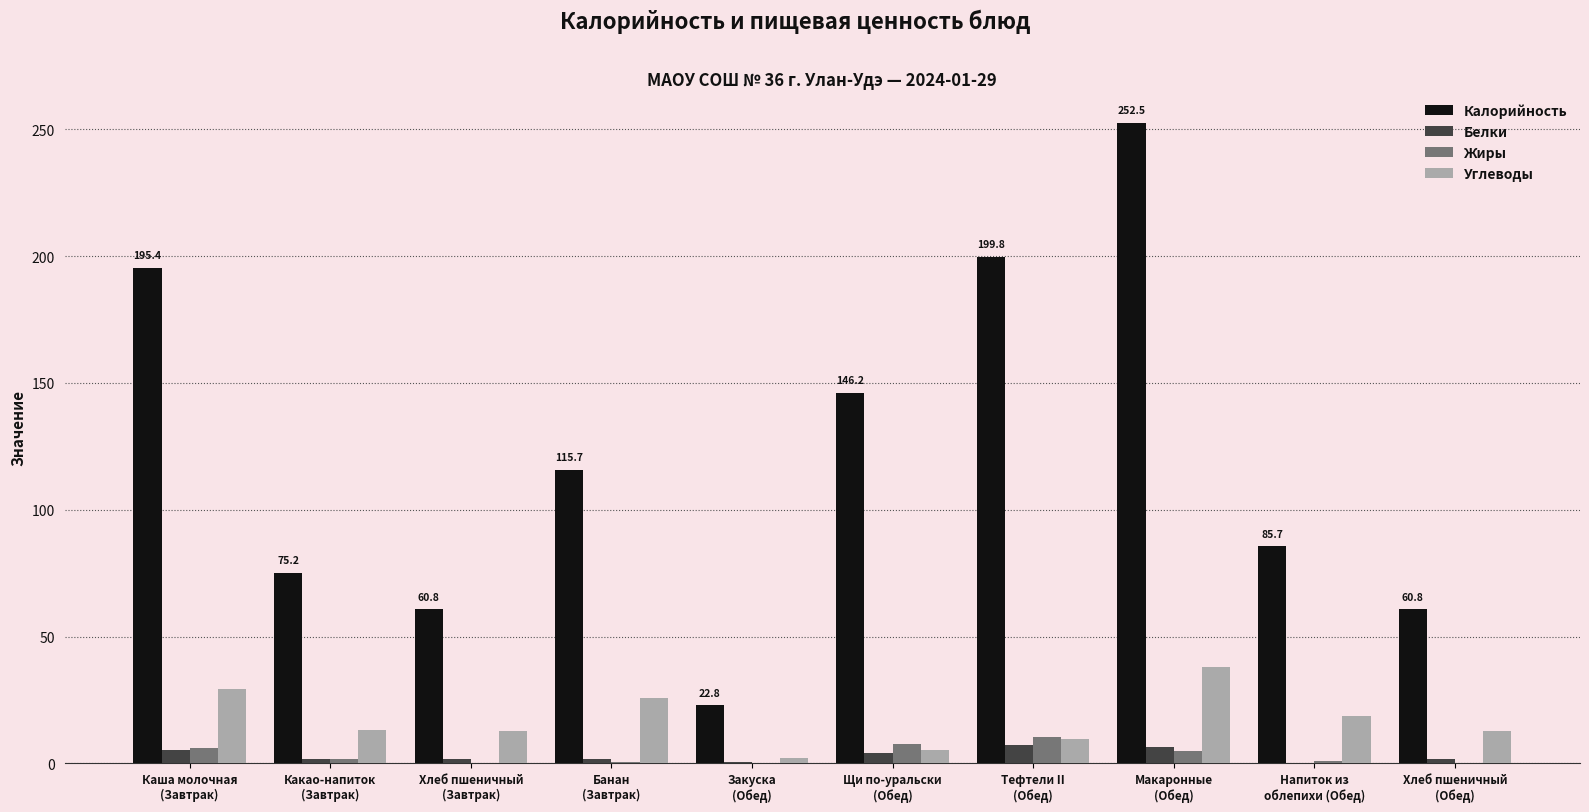

What is the total value across all series at Щи по-уральски
(Обед)?

163.2